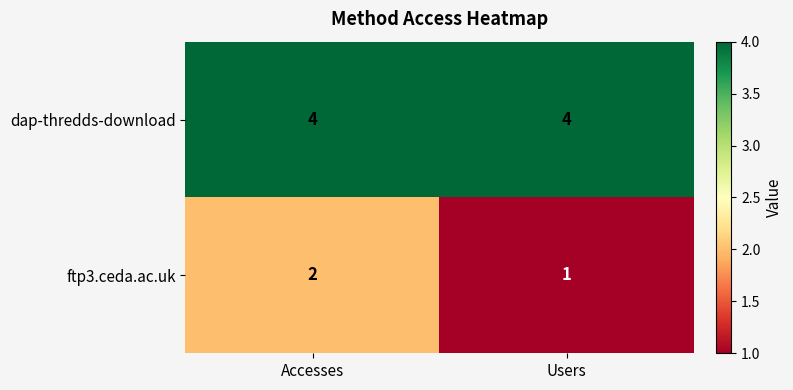

Is it true that ftp3.ceda.ac.uk equals 2 at Accesses?

True